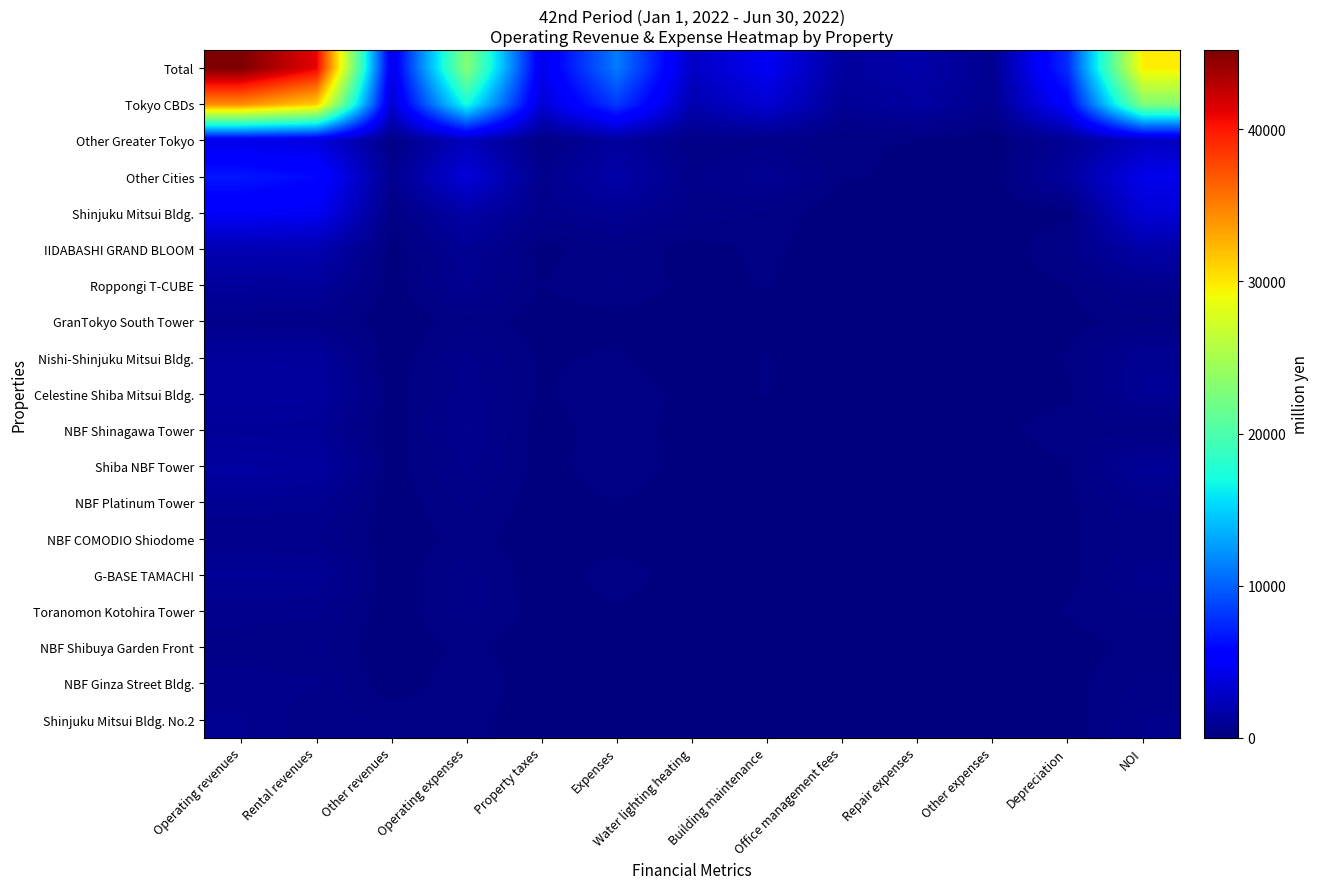

Rank the series at Operating revenues from highest to lowest value.

Total, Tokyo CBDs, Other Cities, Shinjuku Mitsui Bldg., Other Greater Tokyo, IIDABASHI GRAND BLOOM, Shiba NBF Tower, Celestine Shiba Mitsui Bldg., Nishi-Shinjuku Mitsui Bldg., Roppongi T-CUBE, NBF Shinagawa Tower, G-BASE TAMACHI, NBF Platinum Tower, Shinjuku Mitsui Bldg. No.2, Toranomon Kotohira Tower, NBF Ginza Street Bldg., NBF COMODIO Shiodome, GranTokyo South Tower, NBF Shibuya Garden Front